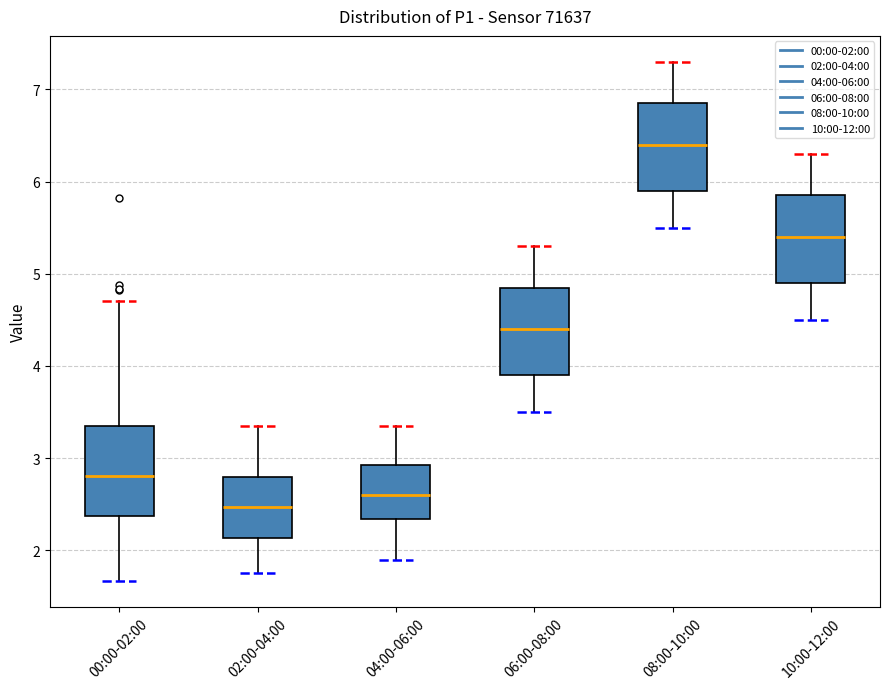

Reading left to right, read every box against the y-axis: the position of its median line, the range the box covers, and the ends of its whiskers. The values are not printed on the chart, so give them approximately, as read against the axis.

00:00-02:00: median 2.8, box 2.4 to 3.3, whiskers 1.7 to 4.7
02:00-04:00: median 2.5, box 2.1 to 2.8, whiskers 1.8 to 3.4
04:00-06:00: median 2.6, box 2.3 to 2.9, whiskers 1.9 to 3.4
06:00-08:00: median 4.4, box 3.9 to 4.9, whiskers 3.5 to 5.3
08:00-10:00: median 6.4, box 5.9 to 6.9, whiskers 5.5 to 7.3
10:00-12:00: median 5.4, box 4.9 to 5.9, whiskers 4.5 to 6.3